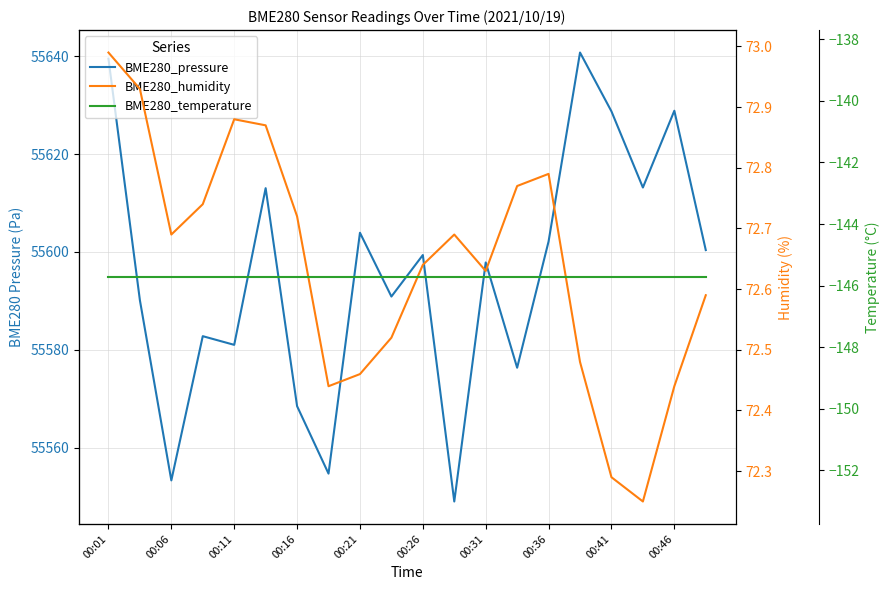

The BME280_temperature series shows -210.0 at 00:36. True or false?

False